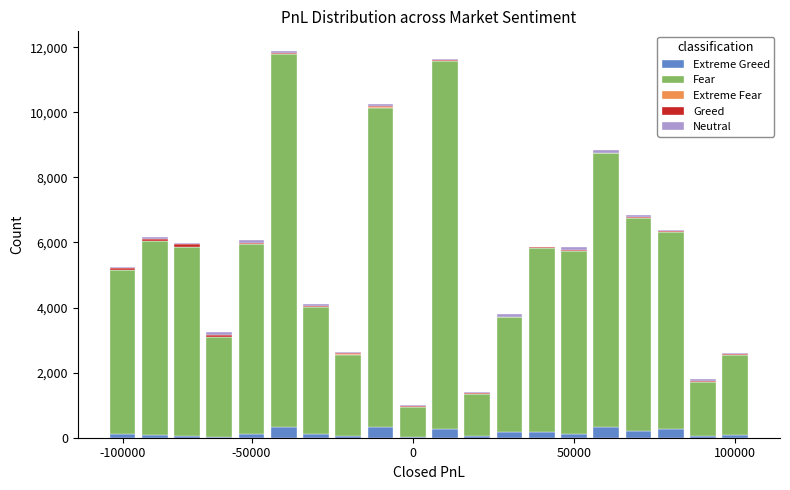

How many distinct data groups are displayed?

5